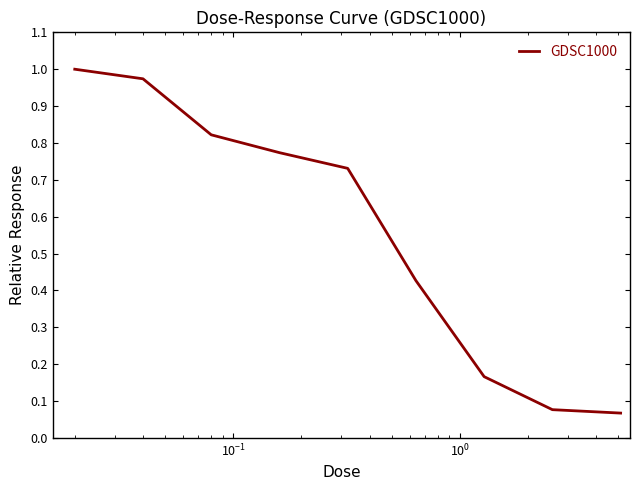

What is the difference between the maximum and minimum values?

0.9